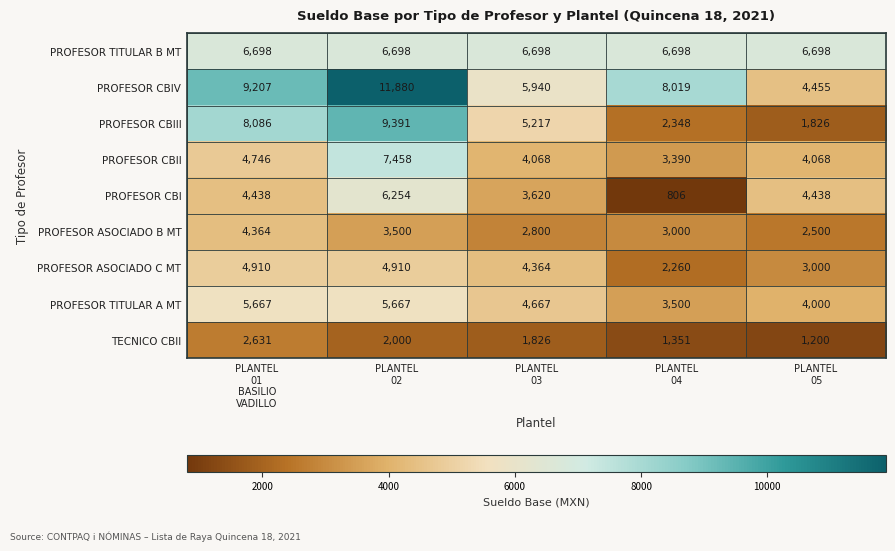

Rank the series by their maximum value, from highest to lowest.

PROFESOR CBIV, PROFESOR CBIII, PROFESOR CBII, PROFESOR TITULAR B MT, PROFESOR CBI, PROFESOR TITULAR A MT, PROFESOR ASOCIADO C MT, PROFESOR ASOCIADO B MT, TECNICO CBII